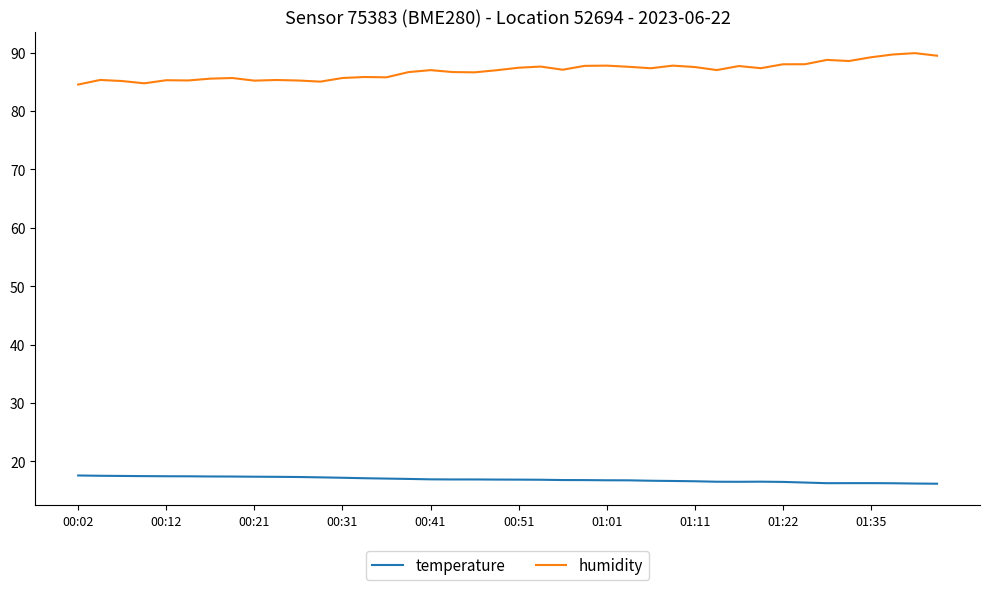

True or false: humidity and temperature intersect in this chart.

False